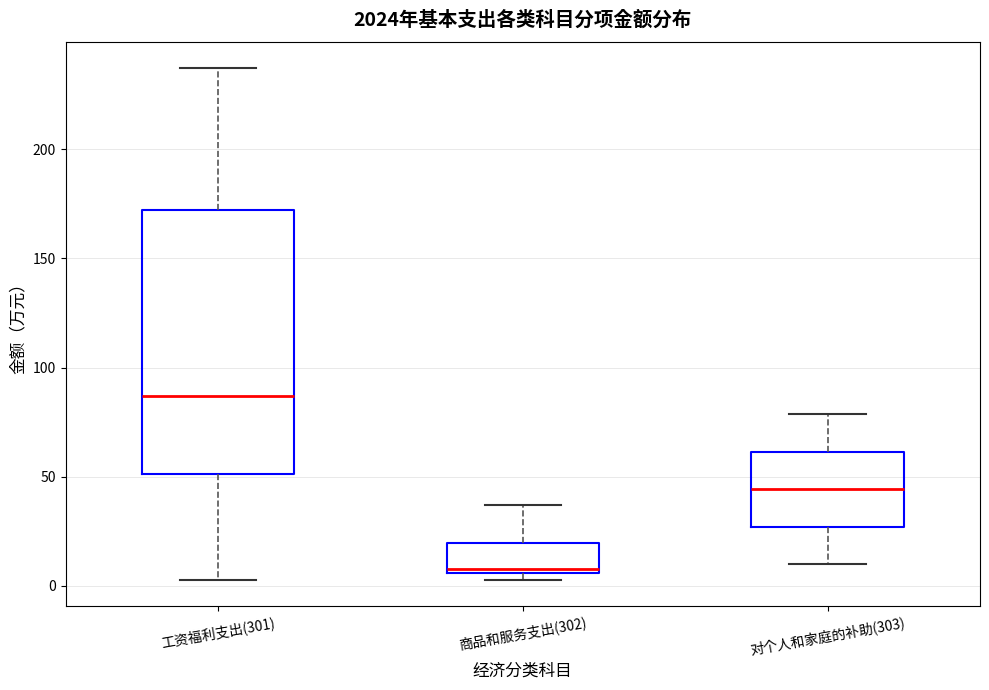

Reading left to right, transcribe this box plot: for each box, give where its median line is, the range the box spans, and where its two whiskers end, as read against the y-axis. The values are not printed on the chart, so give them approximately, as read against the axis.

工资福利支出(301): median 85, box 50 to 170, whiskers 5 to 235
商品和服务支出(302): median 10, box 5 to 20, whiskers 5 (just below the box's lower edge) to 35
对个人和家庭的补助(303): median 45, box 25 to 60, whiskers 10 to 80